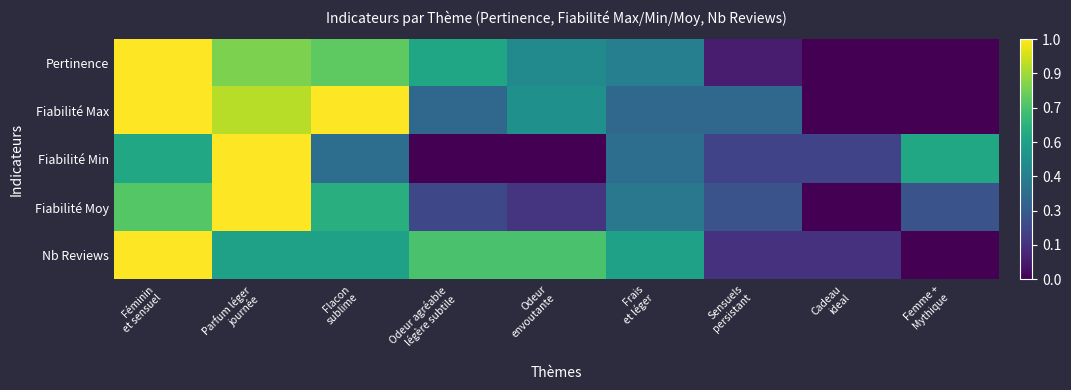

At which category is the sum across all series the highest?

Féminin
et sensuel